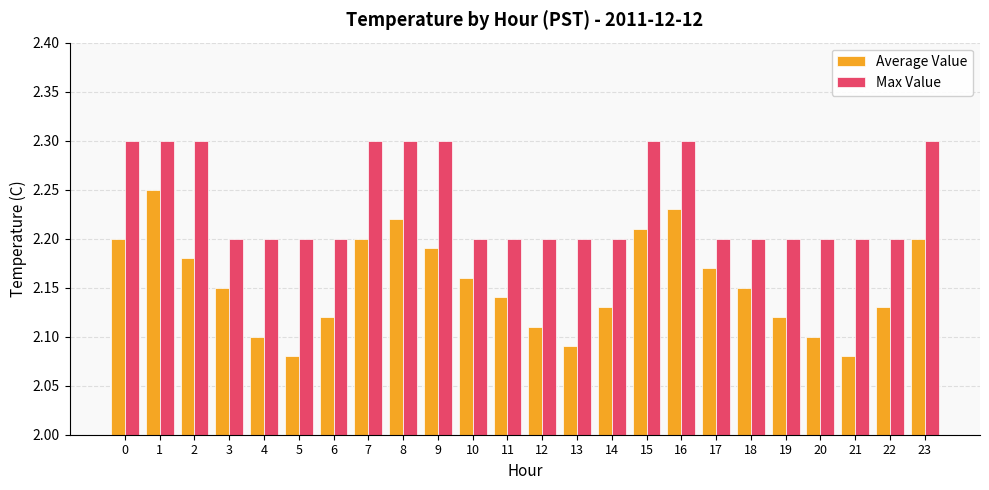

What is the sum of all Max Value values?

53.7